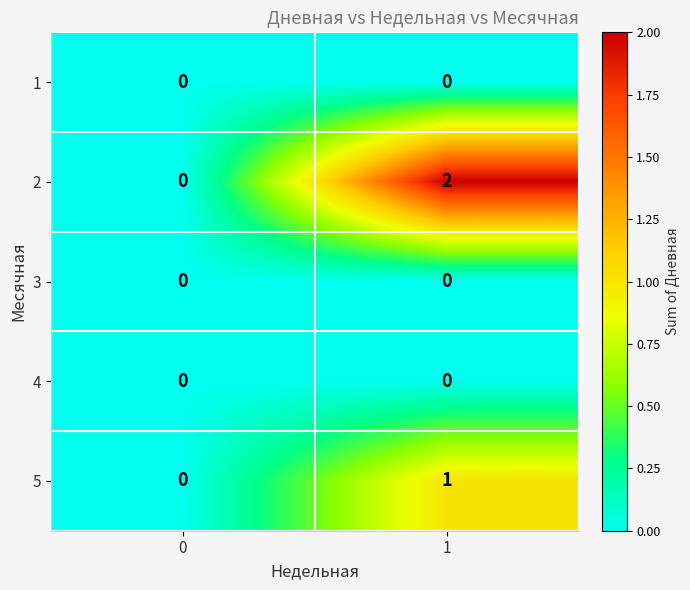

The 2 series shows 3 at 1. True or false?

False